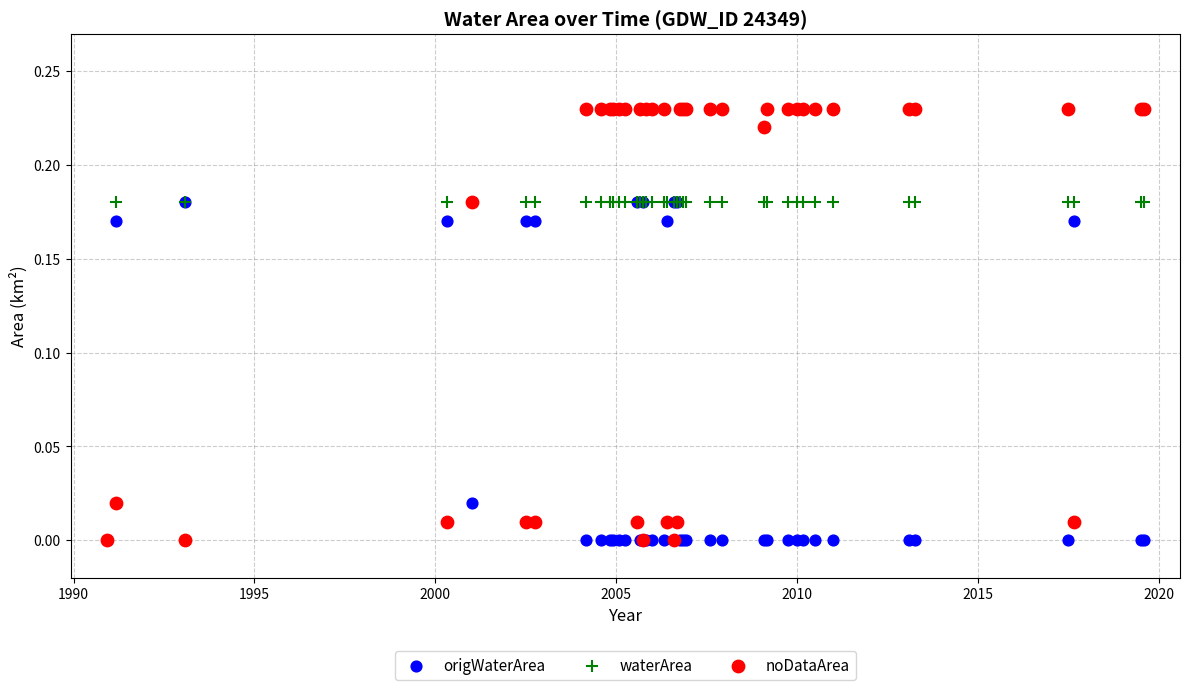

What are all the series names shown in the legend?

origWaterArea, waterArea, noDataArea